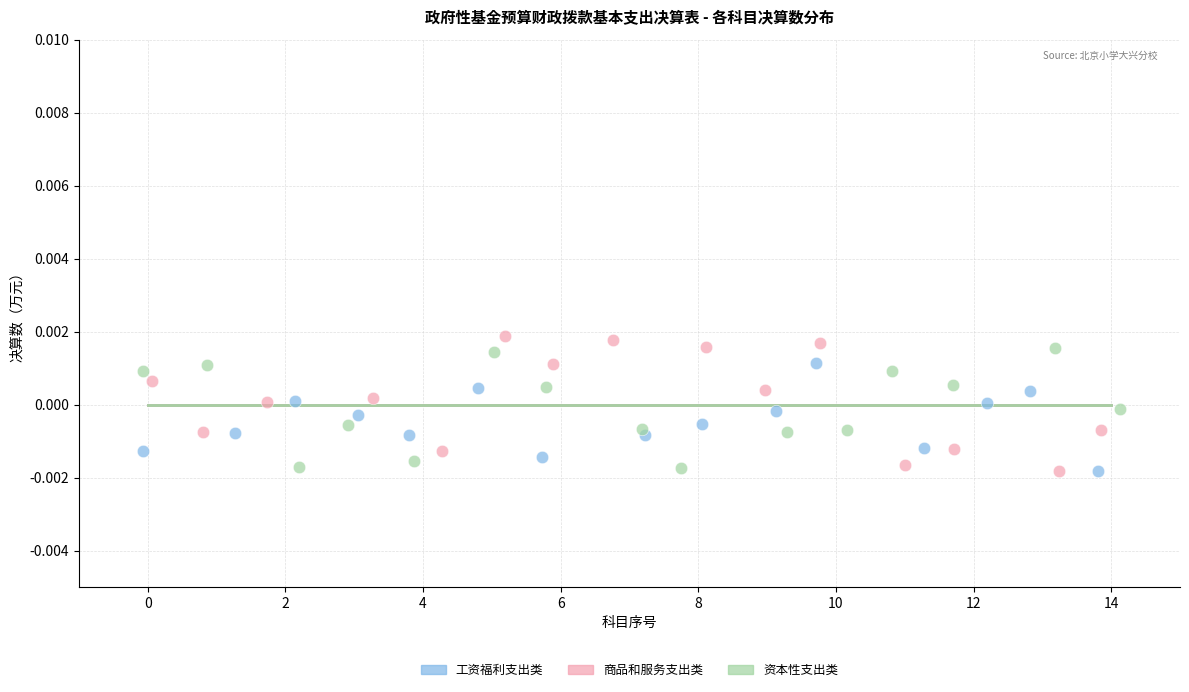

What are all the series names shown in the legend?

工资福利支出类, 商品和服务支出类, 资本性支出类